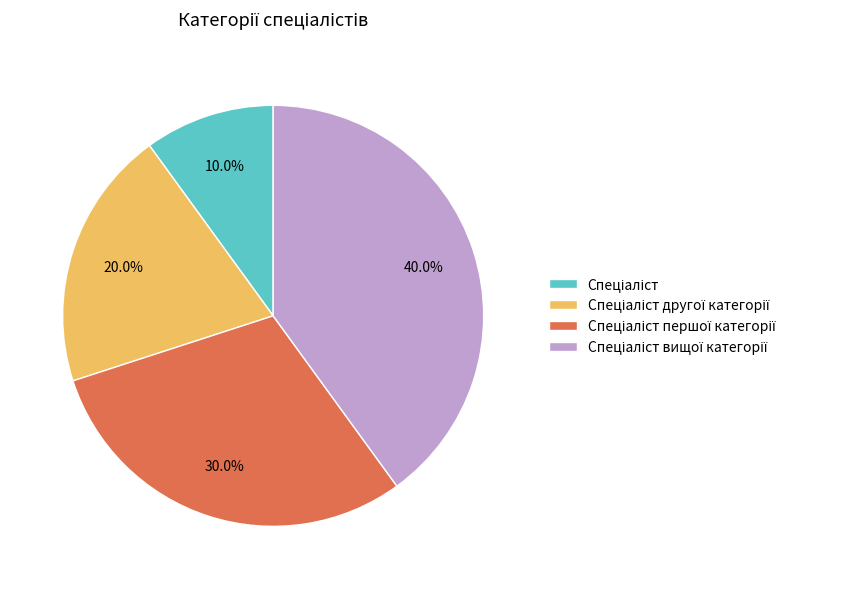

To the nearest percent, what is the average slice percentage?

25%